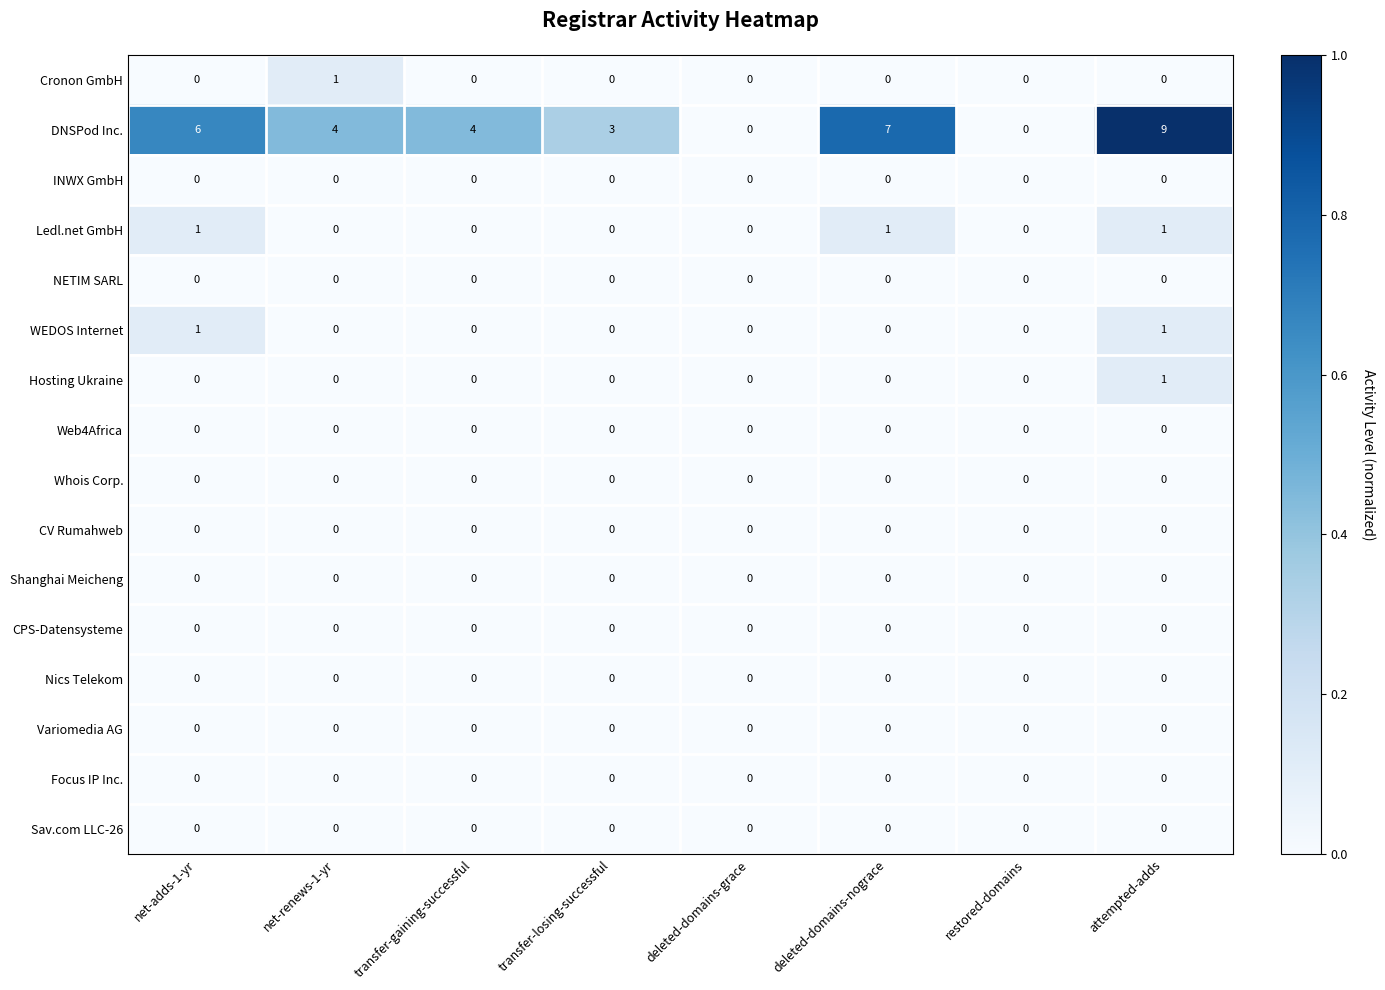

What is the spread (max minus min) of values at net-renews-1-yr?

4